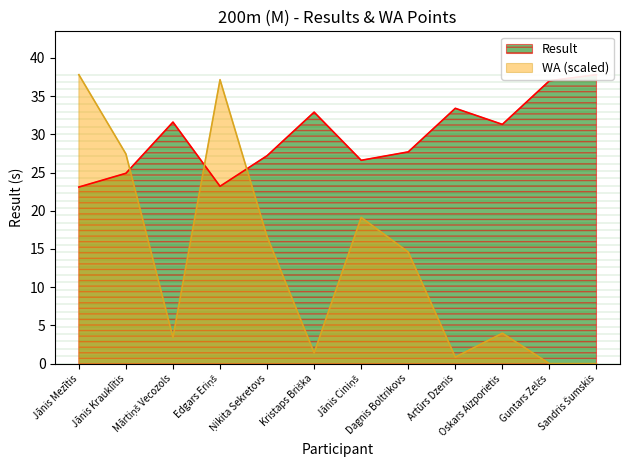

The value of WA at Artūrs Dzenis is 0.2. True or false?

False